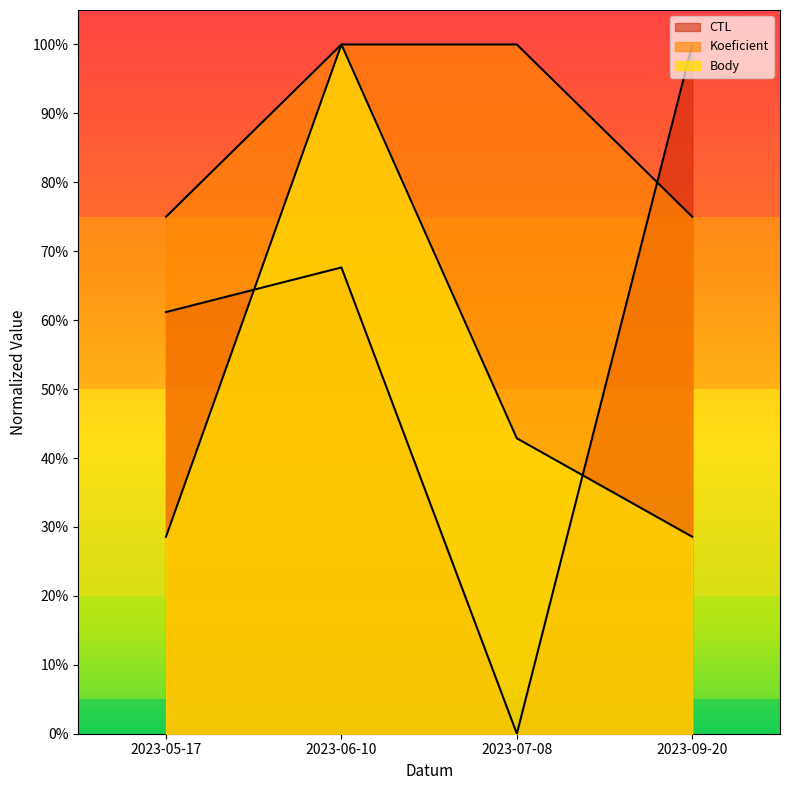

Rank the series by their average value, from highest to lowest.

Koeficient, CTL, Body